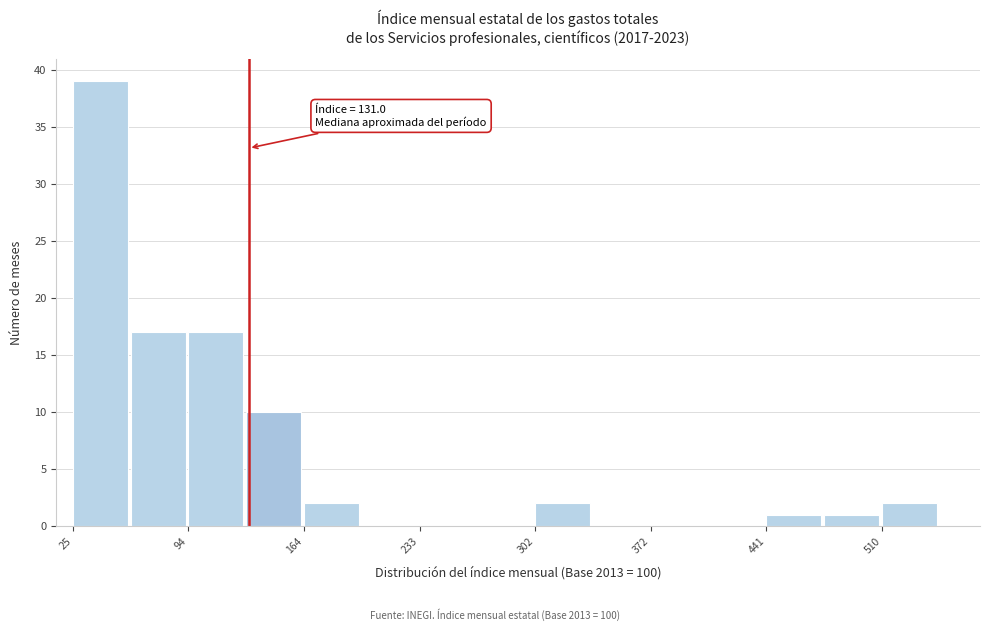

Around what value on the x-axis is the tallest bar? Give the approximate position of its centre, as read against the axis.

40